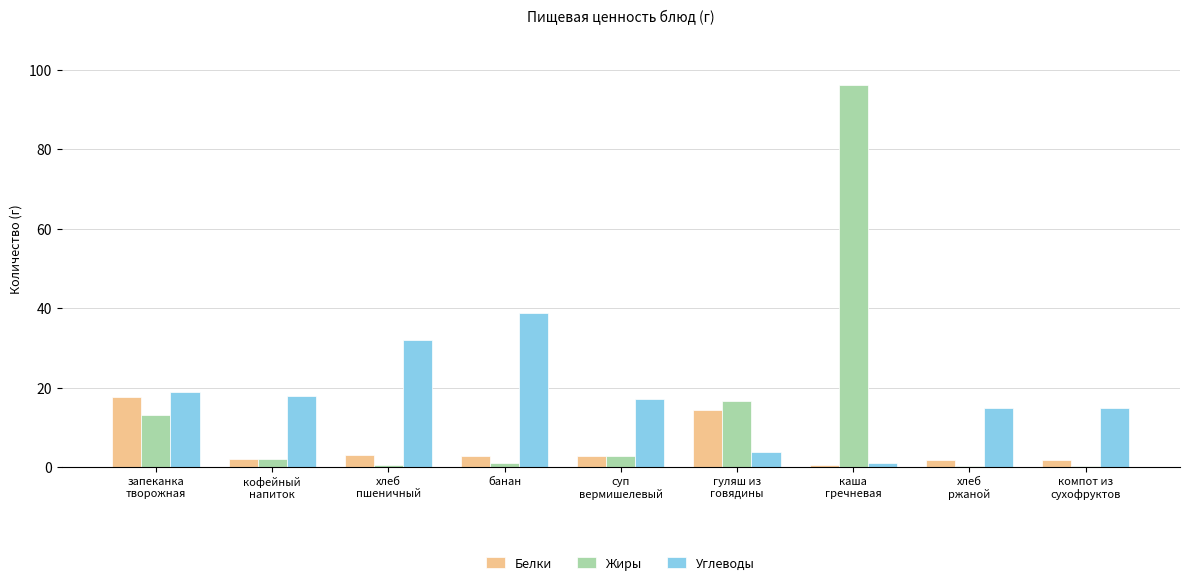

Count the number of data series in this chart.

3